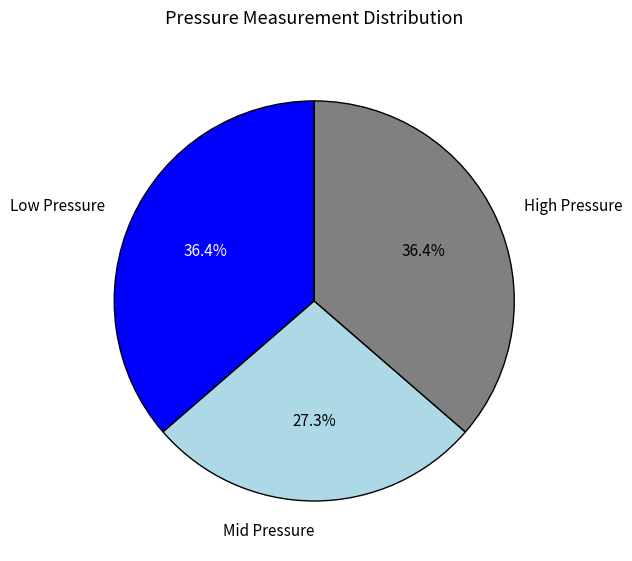

Does Low Pressure represent more than half of the total?

No